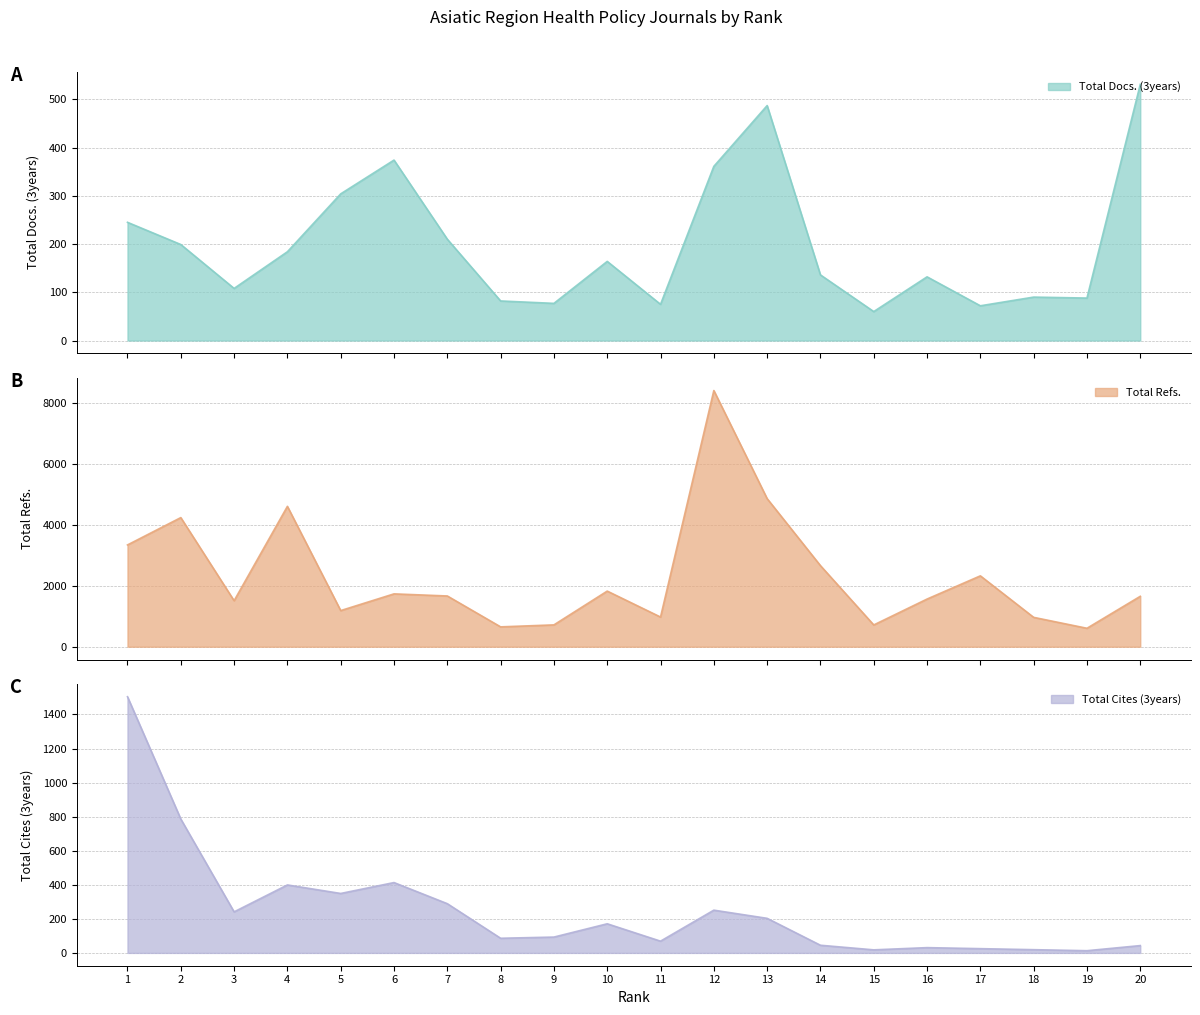

What is the smallest value displayed?

13